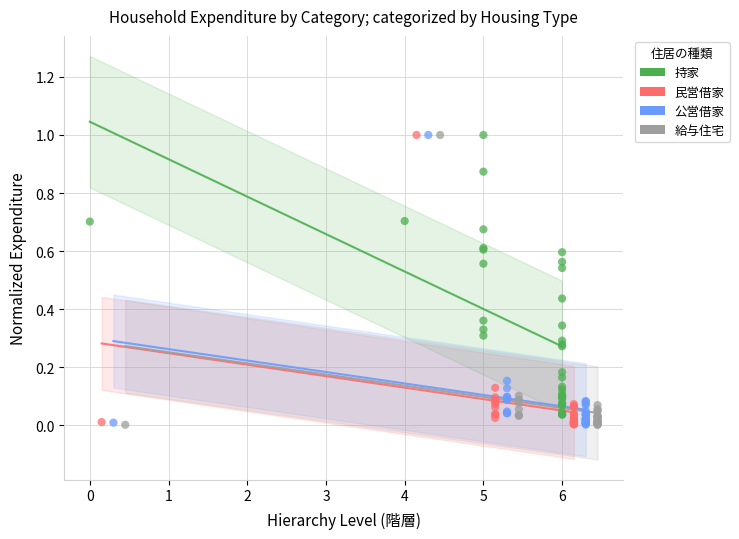

What are all the series names shown in the legend?

持家, 民営借家, 公営借家, 給与住宅